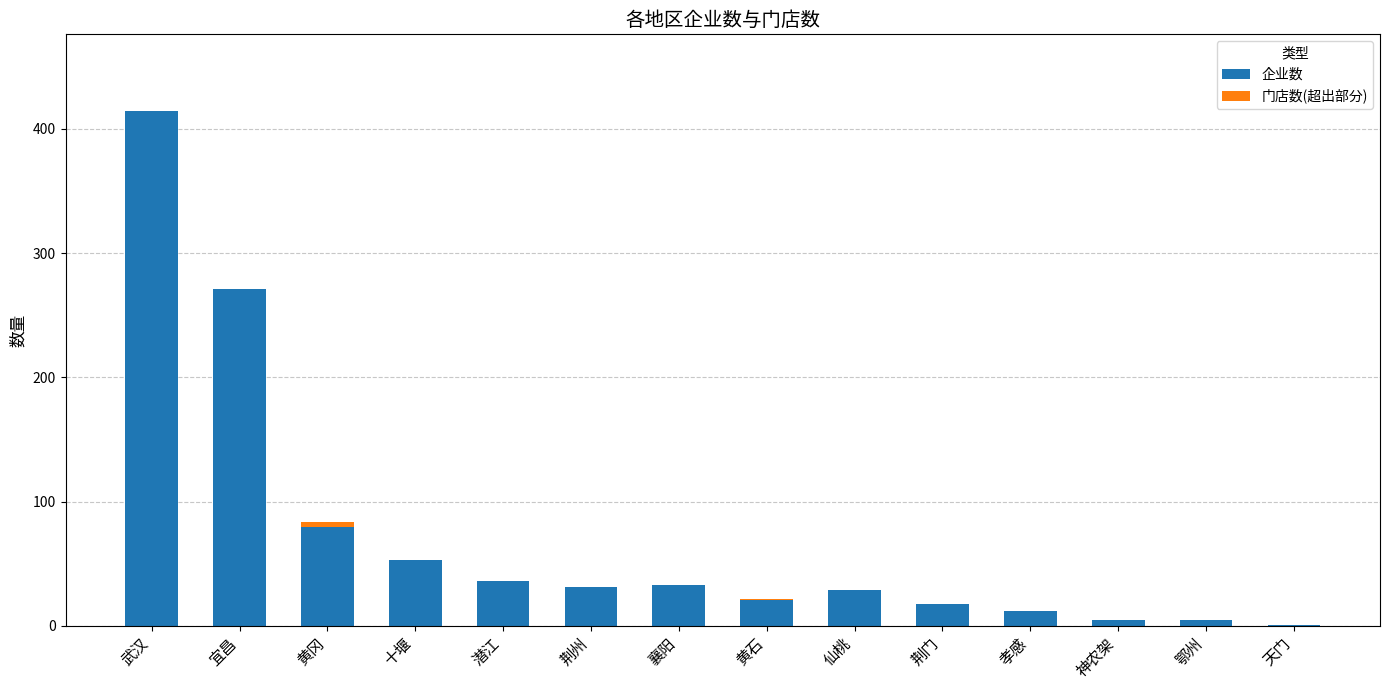

How many data points does each series have?

14